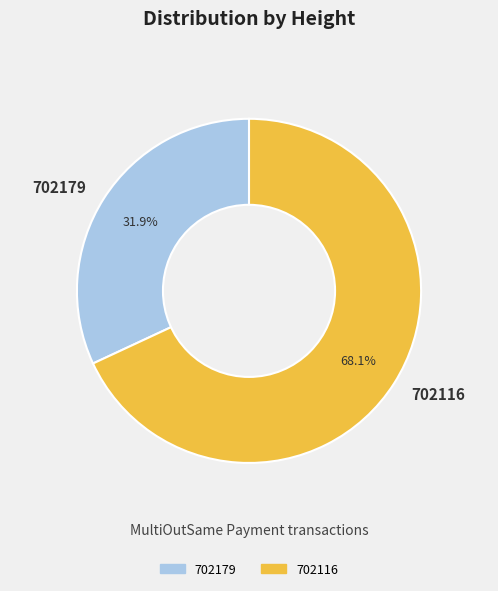

How many slices are in this pie chart?

2